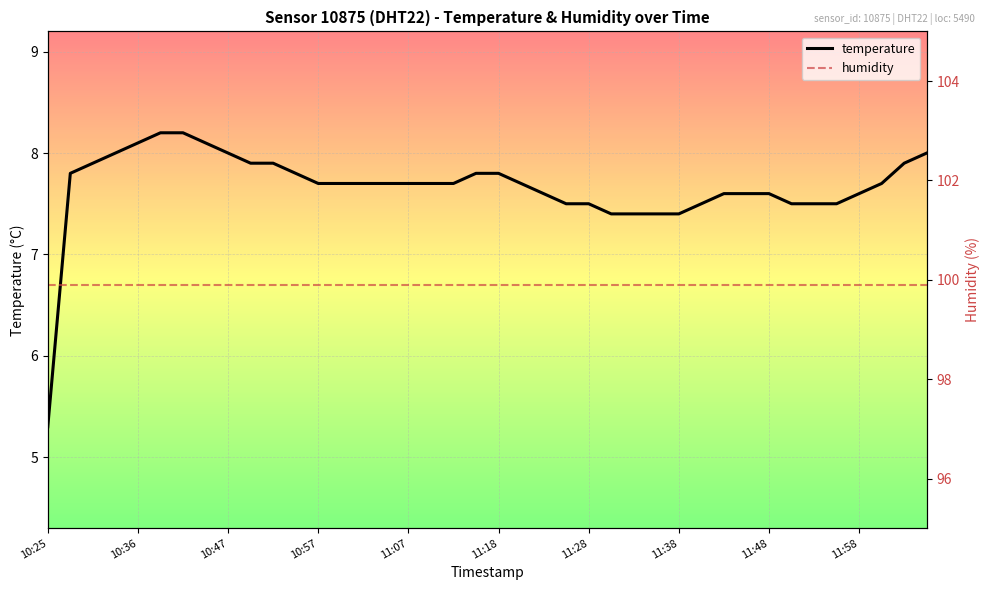

The value of temperature at 14 is 7.7. True or false?

True